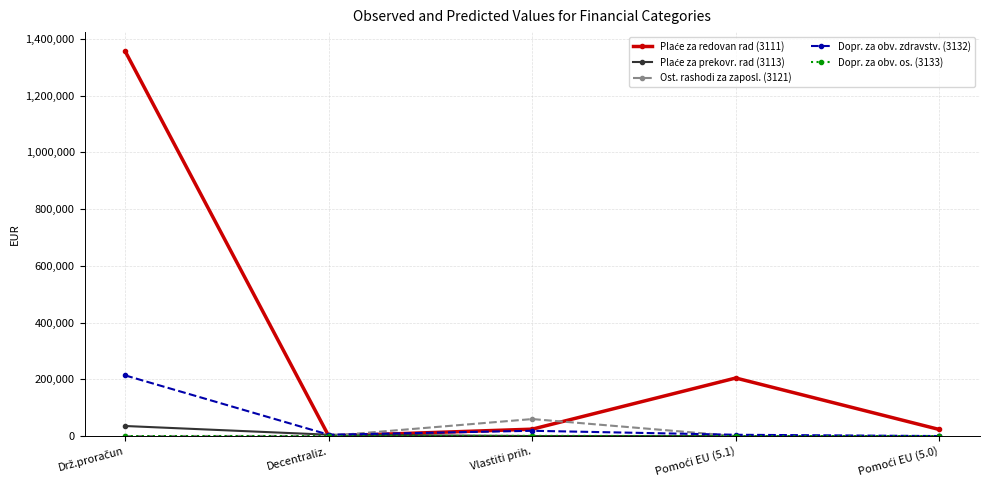

What is the label of the 4th point from the right?

Decentraliz.